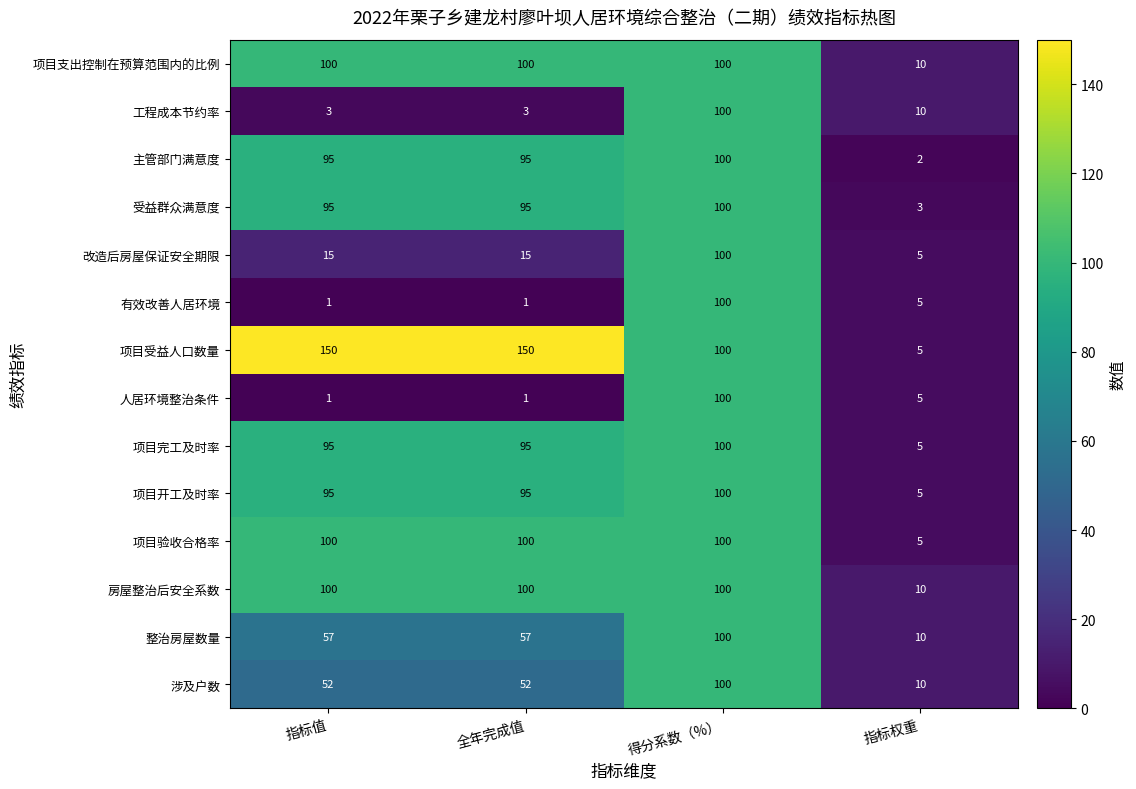

The value of 整治房屋数量 at 得分系数（%） is 100. True or false?

True